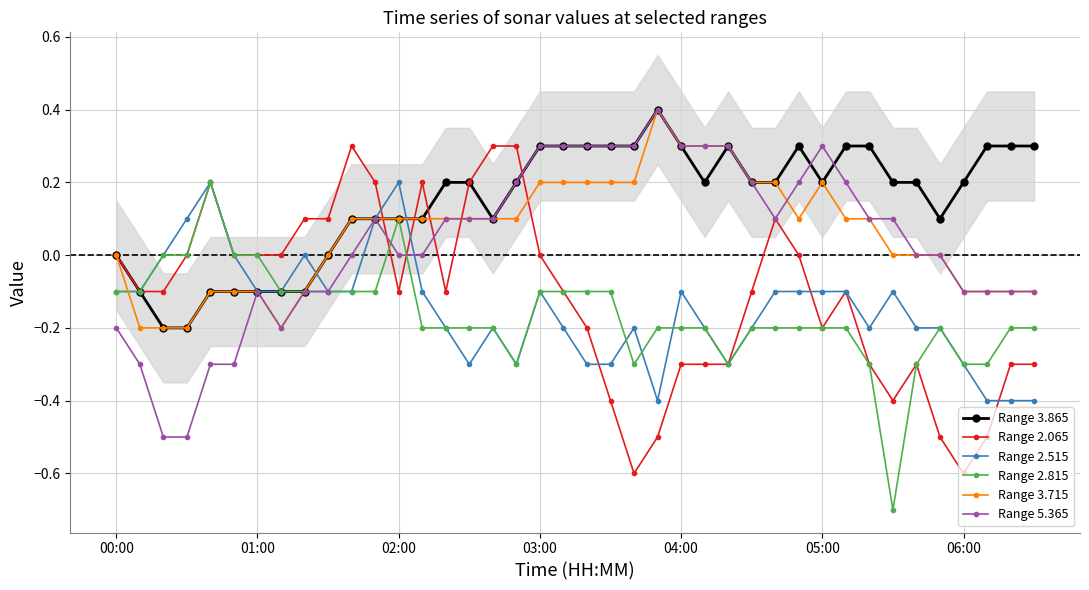

In Range 2.065, how many points are lower than both neighbors (excluding endpoints)?

6